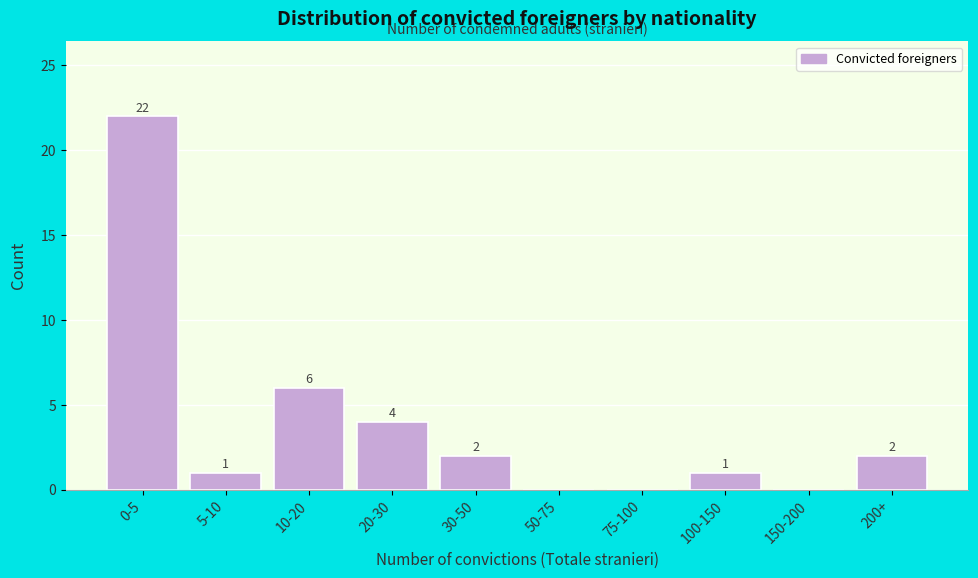

Reading left to right, list all the values displayed in this chart.

0-5=22	5-10=1	10-20=6	20-30=4	30-50=2	50-75=0	75-100=0	100-150=1	150-200=0	200+=2